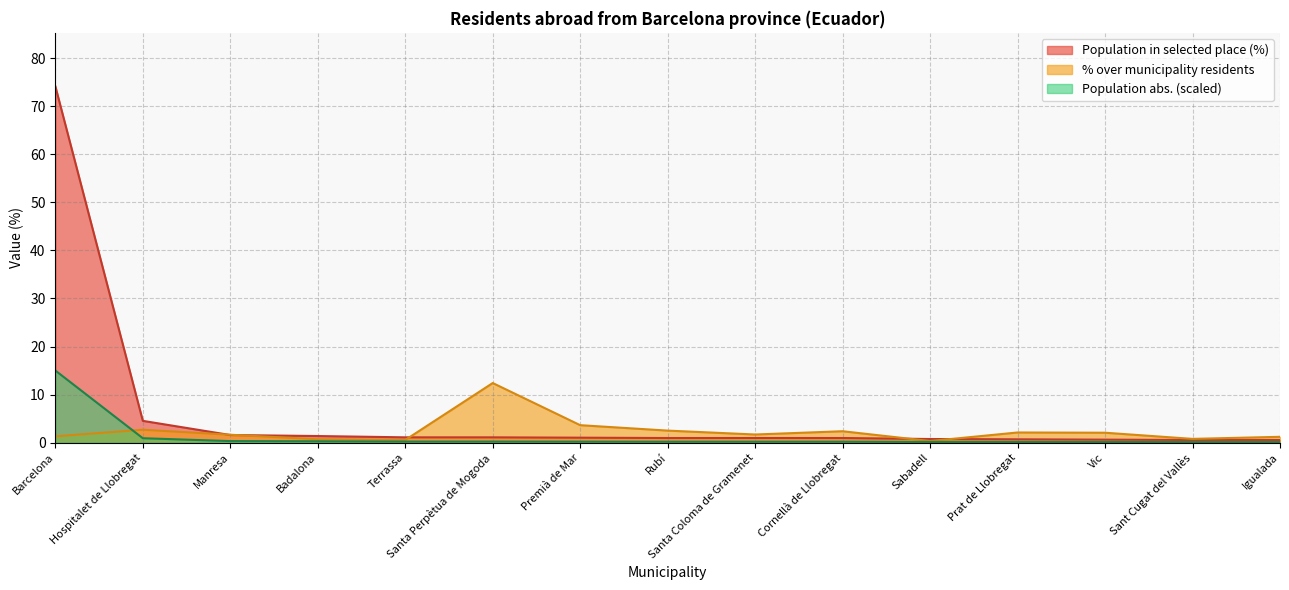

What is the total value across all series at Terrassa?

1.9